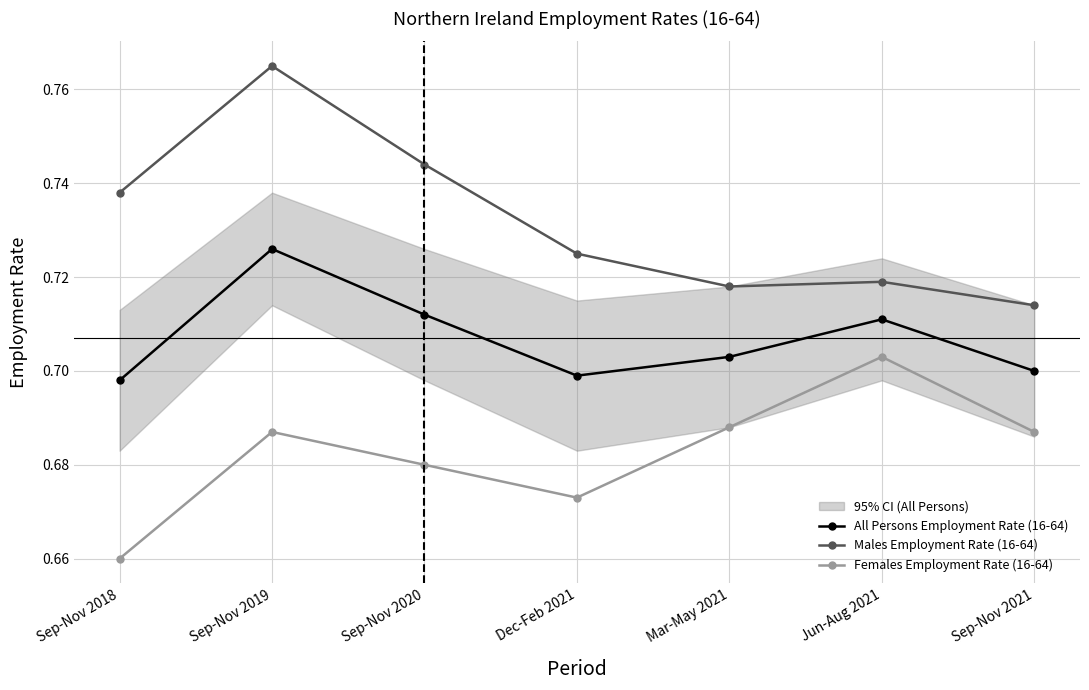

True or false: Females Employment Rate (16-64) and Males Employment Rate (16-64) intersect in this chart.

False